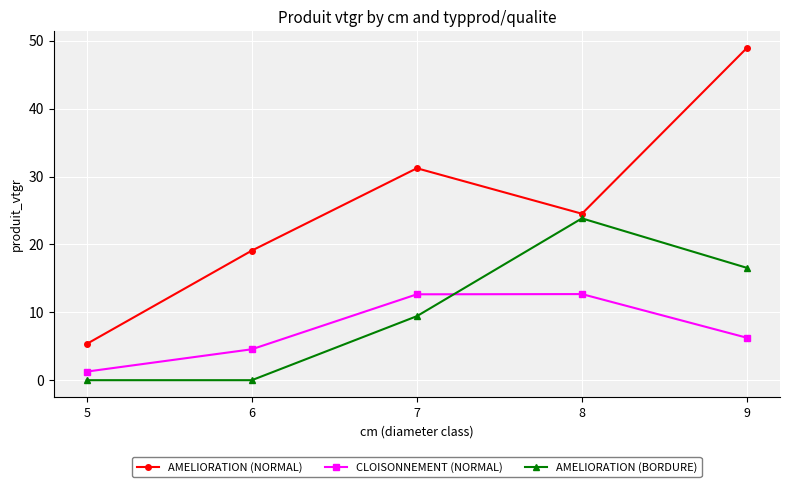

Where is AMELIORATION (NORMAL) nearest to the value 27?

8